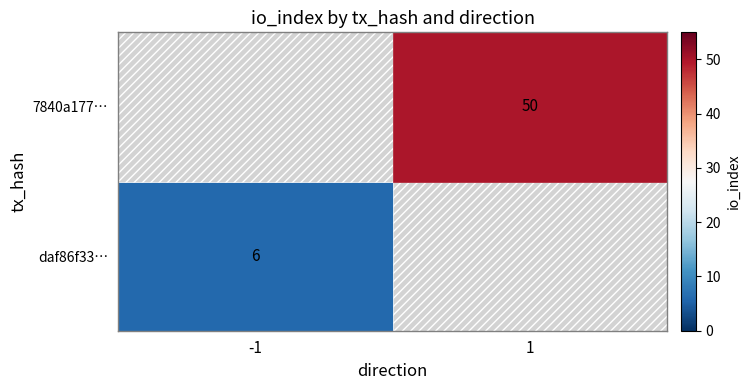

How many values in 7840a177… are above zero?

1